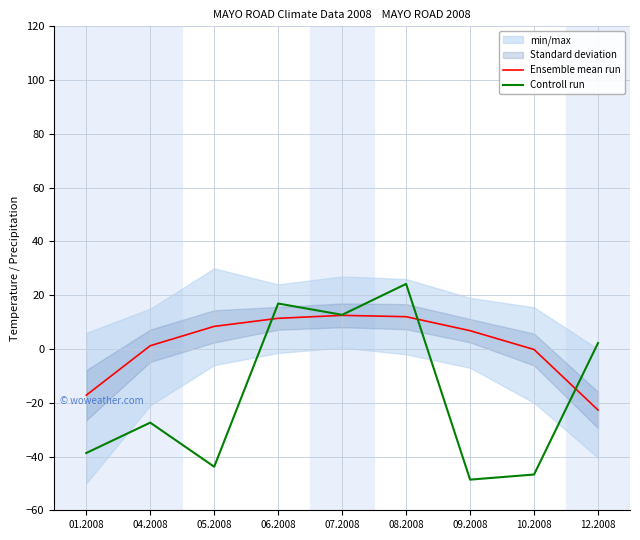

True or false: Controll run has a value of -26.8 at 05.2008.

False